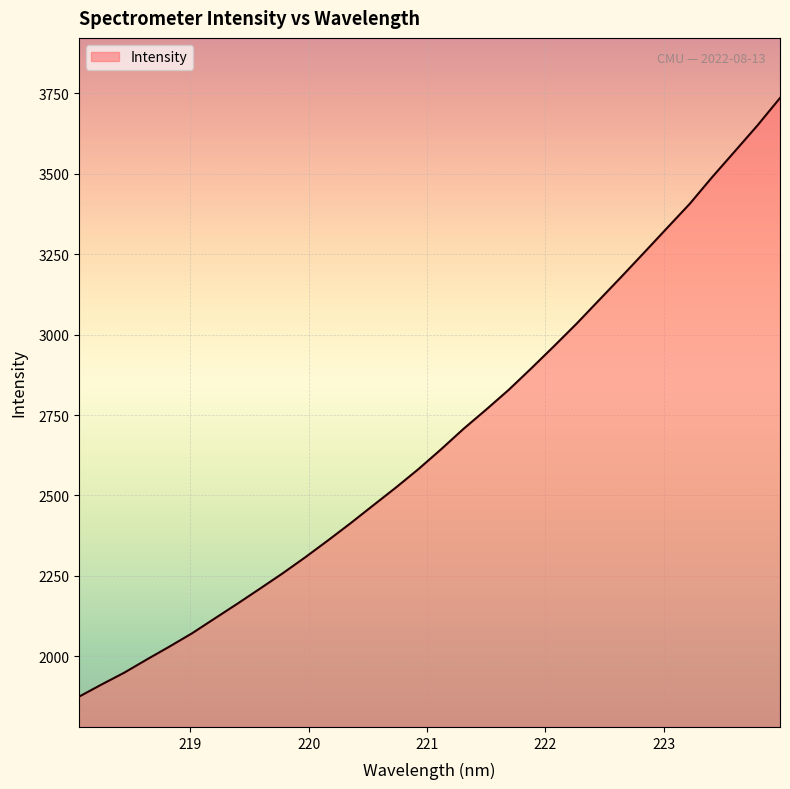

True or false: the data has more than 2 interior local peaks.

False